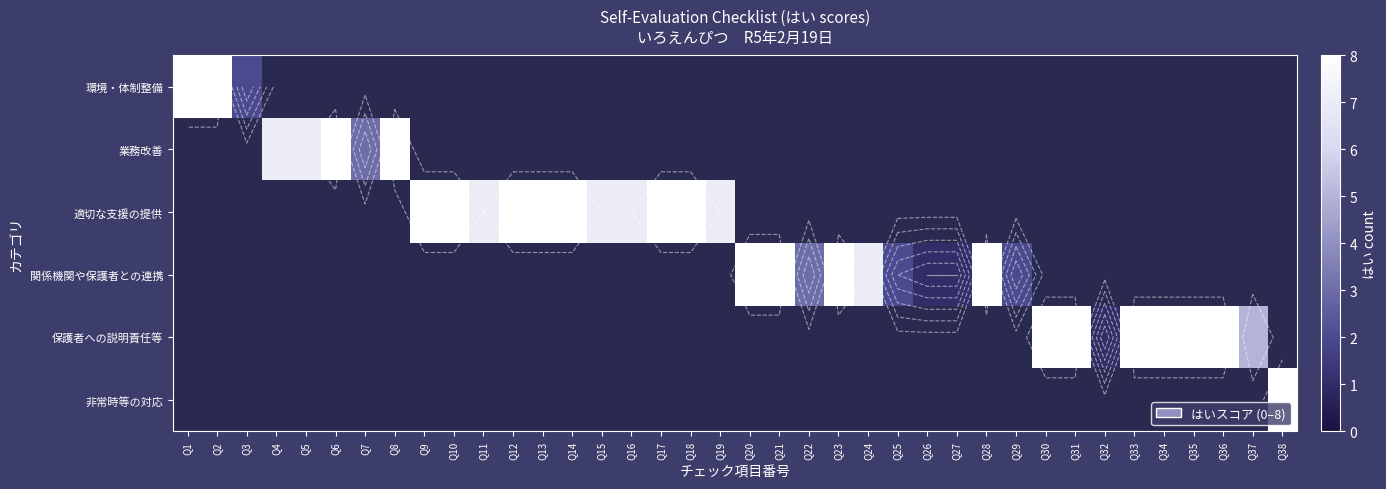

How many values in 保護者への説明責任等 are above zero?

8